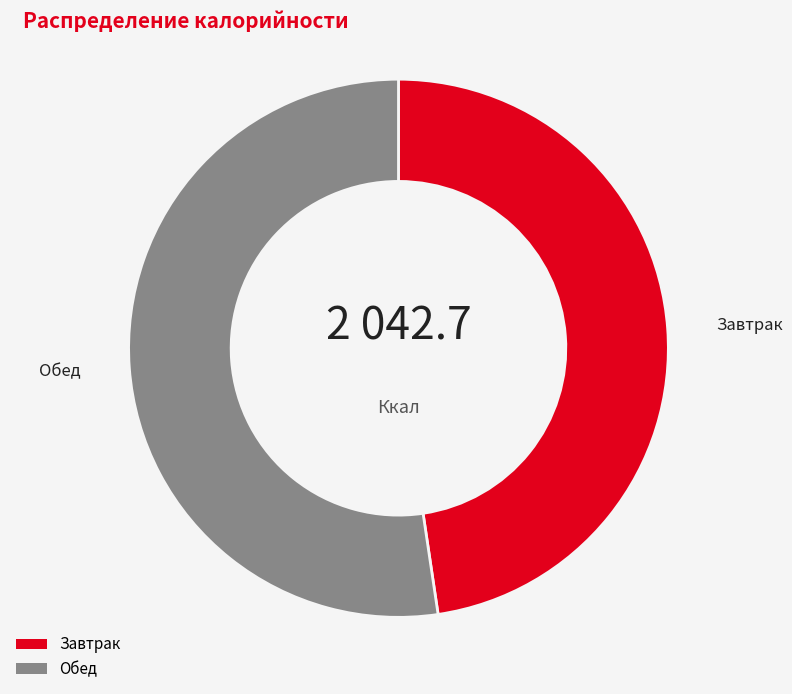

Combined, do Завтрак and Обед account for over 50%?

Yes